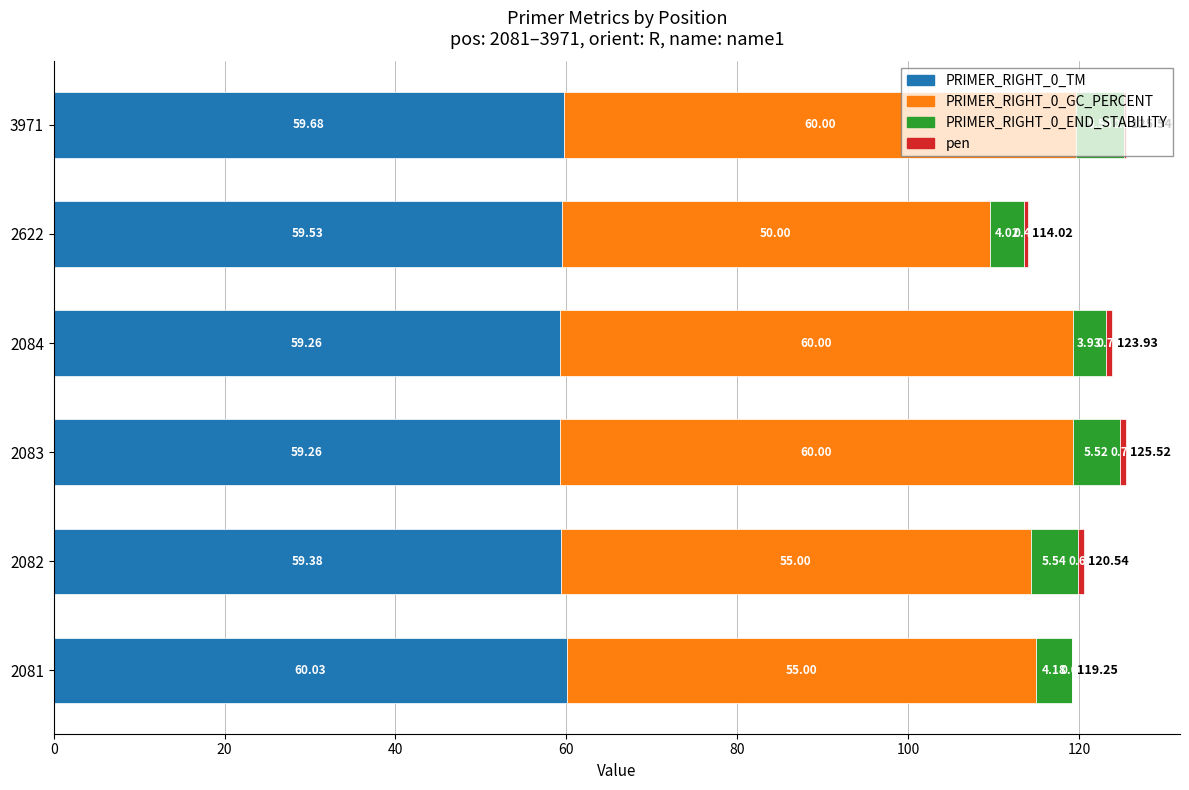

What is the total value across all series at 3971?

125.5